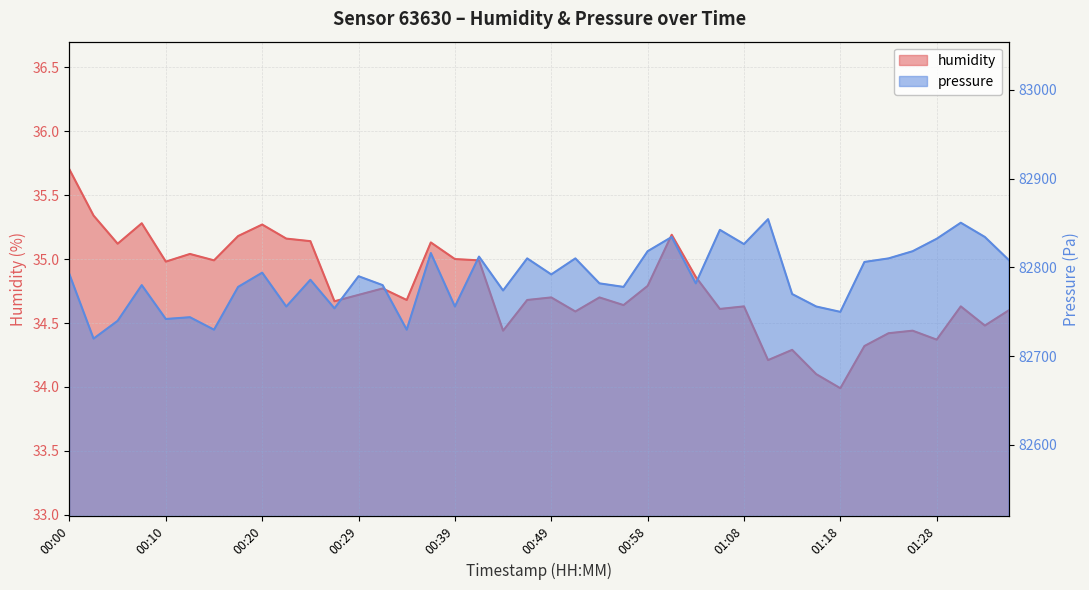

Is the value of pressure at 00:49 greater than the value of humidity at 00:00?

Yes